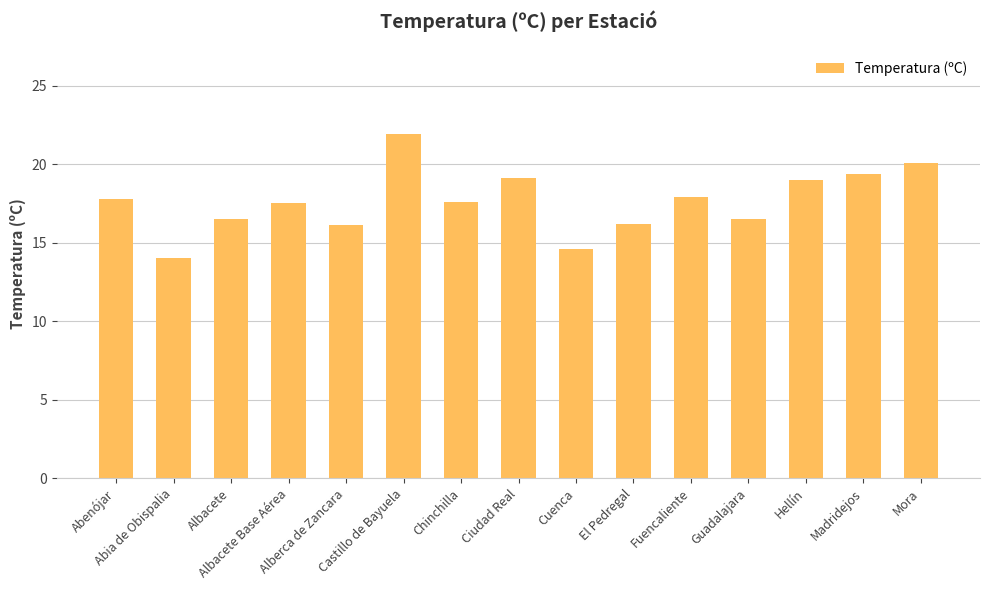

How many distinct data groups are displayed?

1